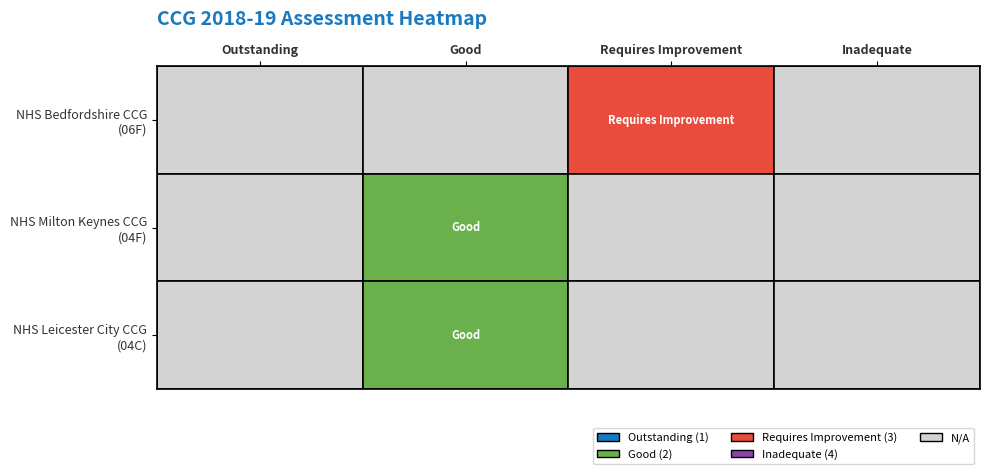

The value at 1 is 3. True or false?

False